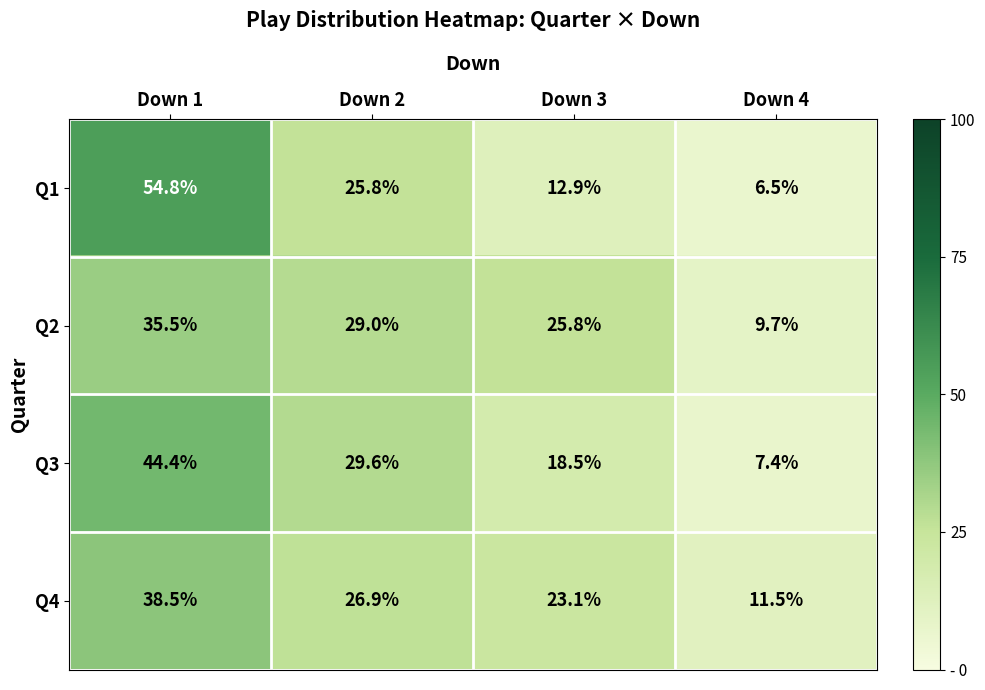

What is the average value of the Q3 series?

25.0